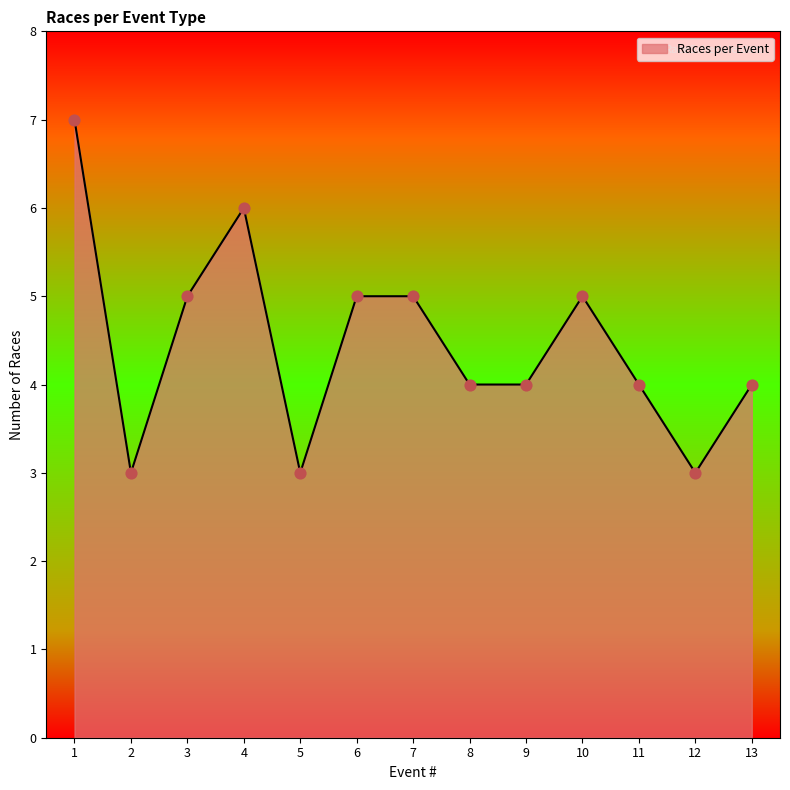

What is the change in value from 1 to 5?

-4